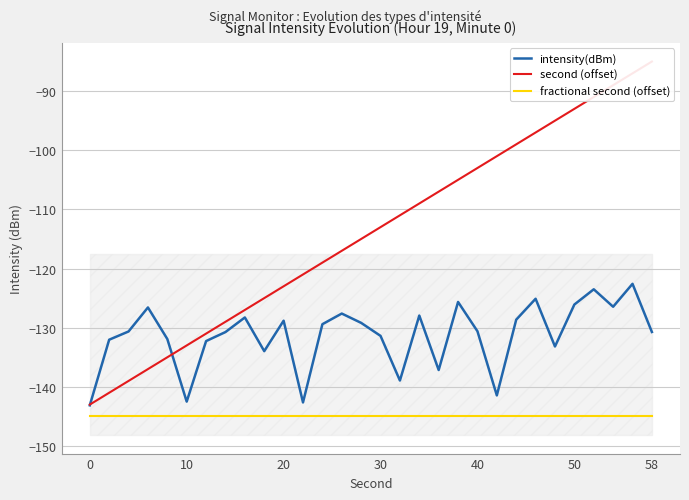

At how many categories does at least one series exceed -137?

29